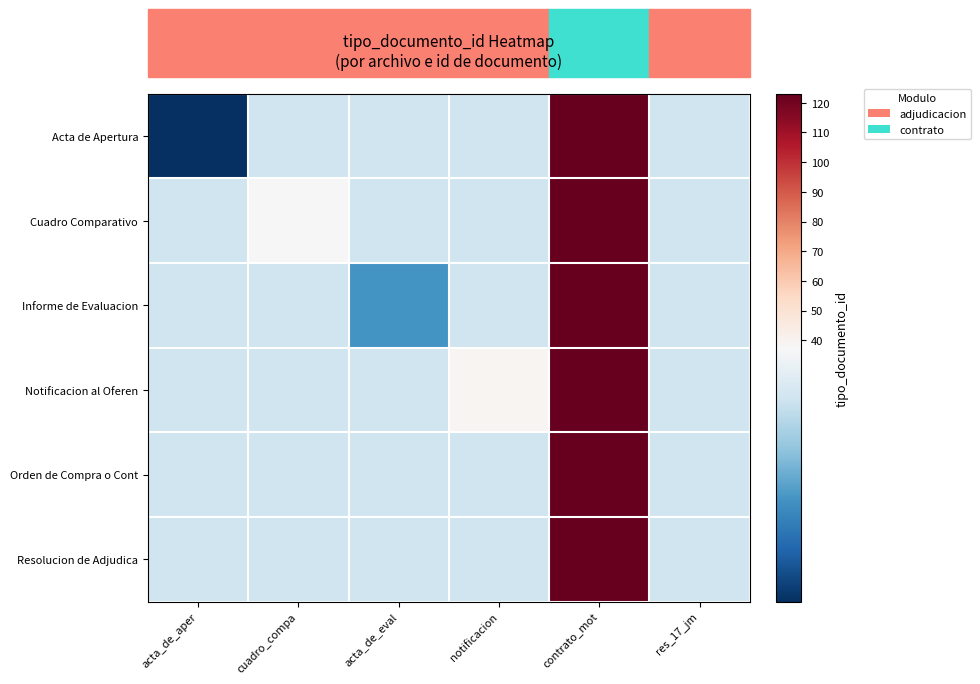

Which has a higher value, res_17_jm or notificacion?

res_17_jm